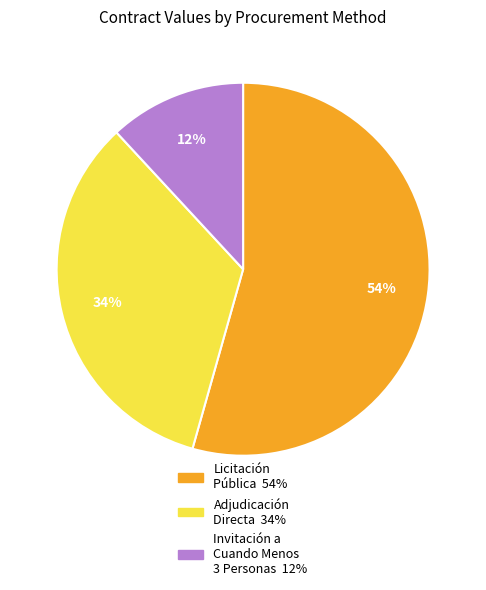

Does any single category account for the majority?

Yes